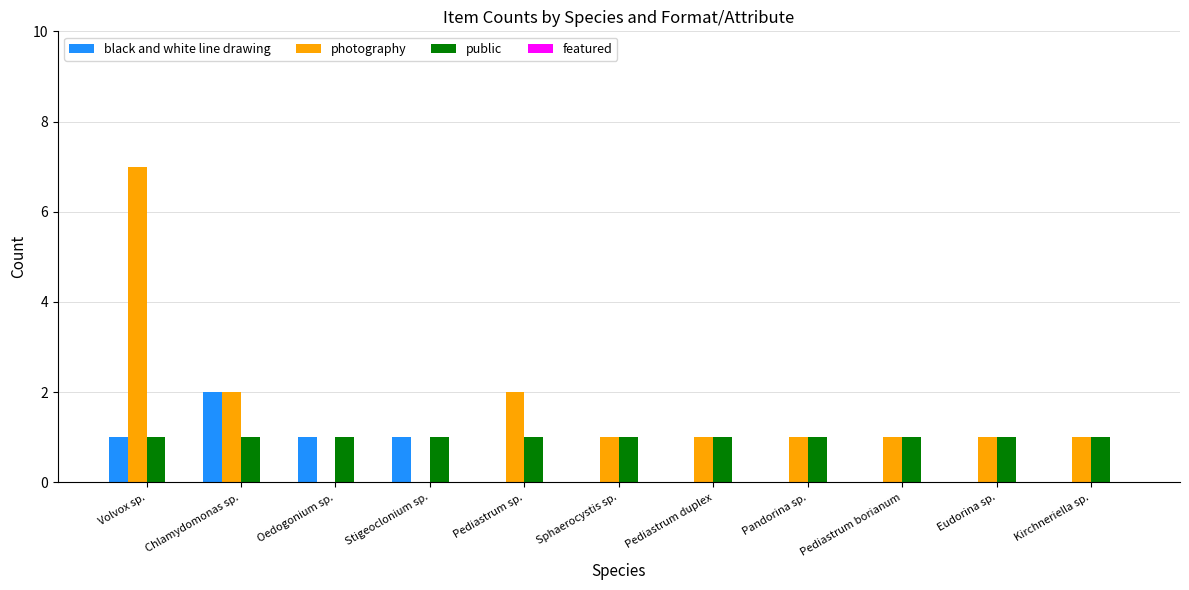

Between Chlamydomonas sp. and Eudorina sp., which series saw the biggest shift?

black and white line drawing